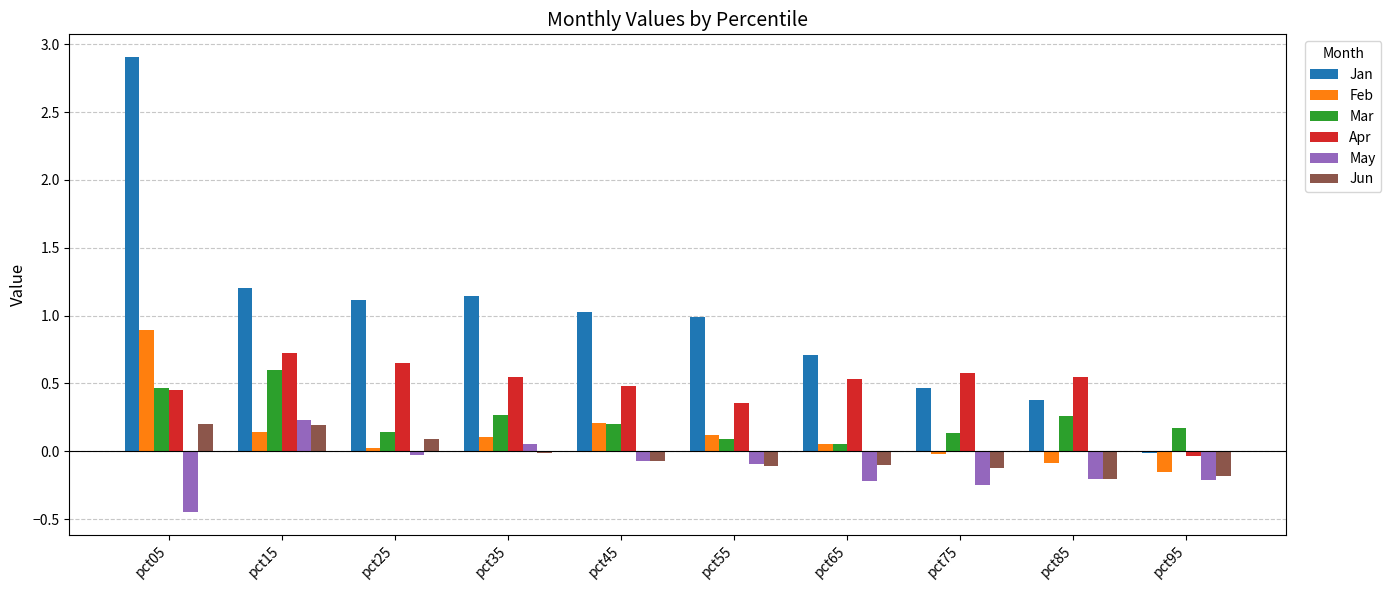

What is the sum of all Jan values?

9.9